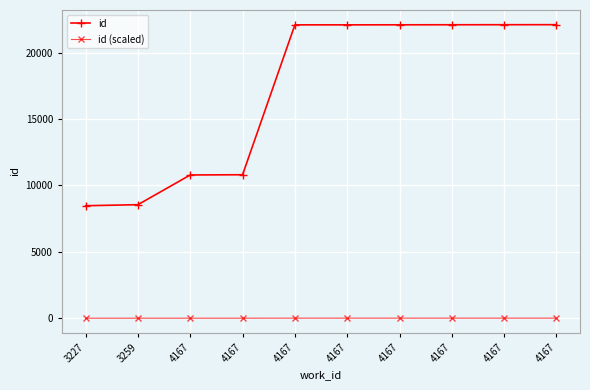

Reading left to right, extract all data points from this chart.

id: 8475.0	8554.0	10793.0	10809.0	22100.0	22101.0	22104.0	22108.0	22111.0	22114.0
id (scaled): 2.5	2.6	3.2	3.2	6.6	6.6	6.6	6.6	6.6	6.6